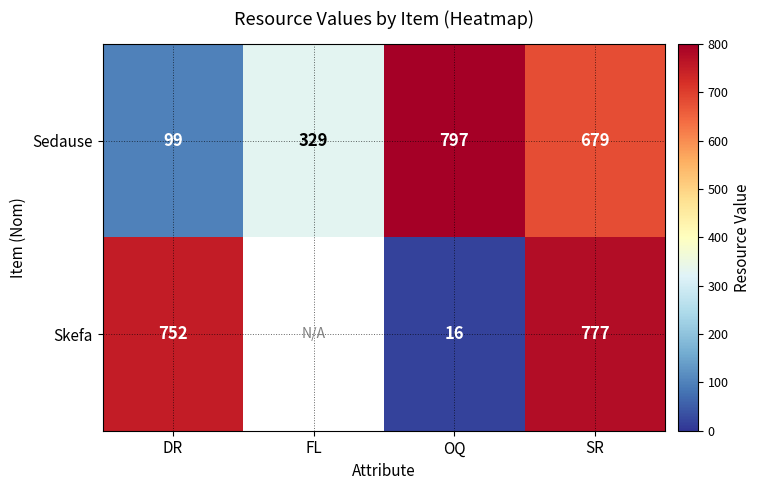

What is the difference between the highest and lowest values at SR?

98